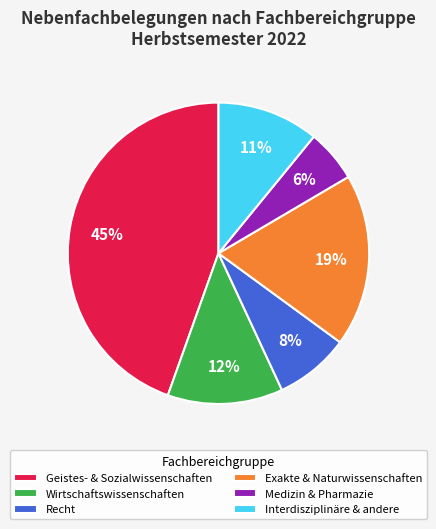

To the nearest percent, what is the difference between the Geistes- & Sozialwissenschaften and Interdisziplinäre & andere slice percentages?

34%